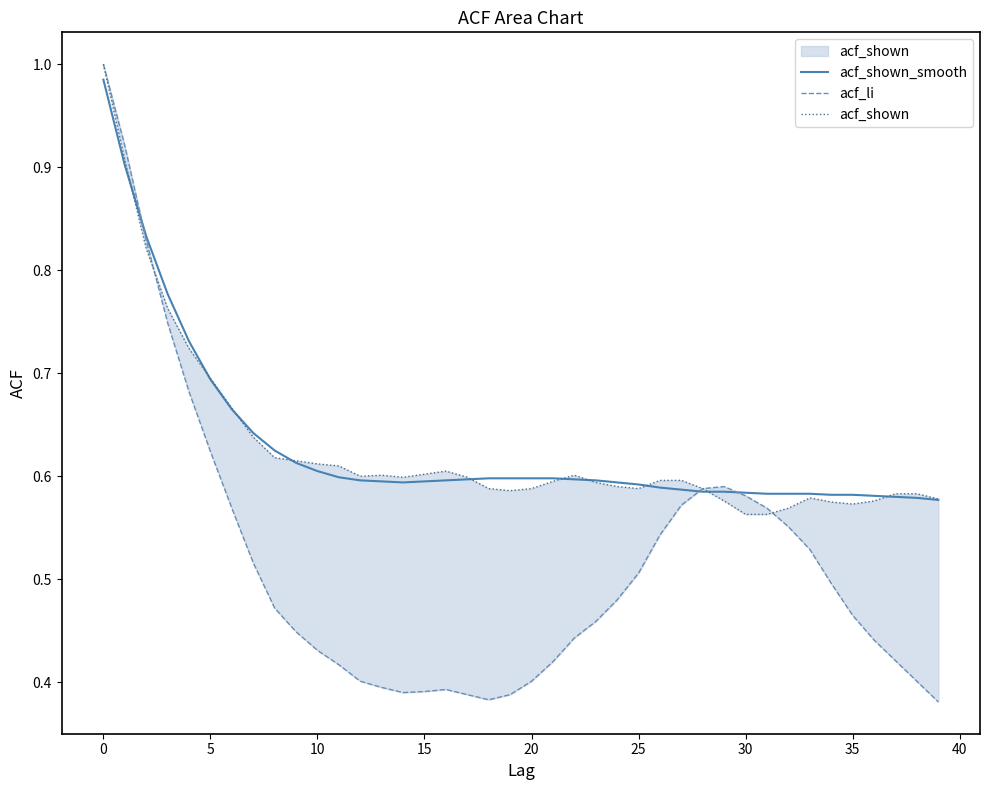

What is the label of the 35th point from the left?

34